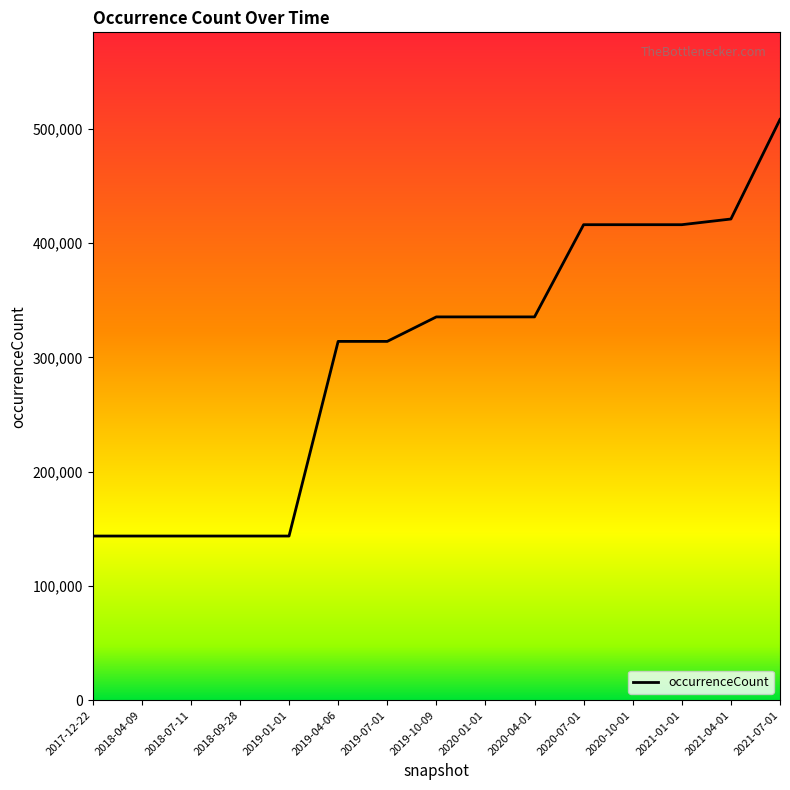

Reading left to right, extract all data points from this chart.

2017-12-22=143662	2018-04-09=143662	2018-07-11=143662	2018-09-28=143662	2019-01-01=143662	2019-04-06=314028	2019-07-01=314028	2019-10-09=335467	2020-01-01=335467	2020-04-01=335467	2020-07-01=416174	2020-10-01=416174	2021-01-01=416174	2021-04-01=421140	2021-07-01=508297